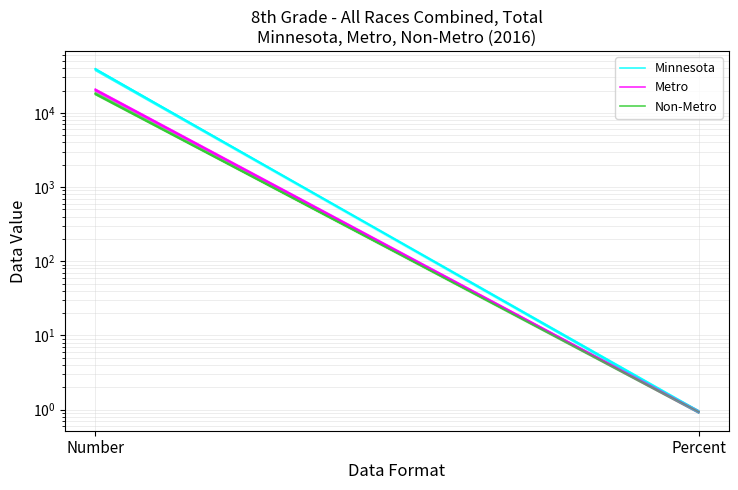

Rank the series at Percent from highest to lowest value.

Metro, Minnesota, Non-Metro